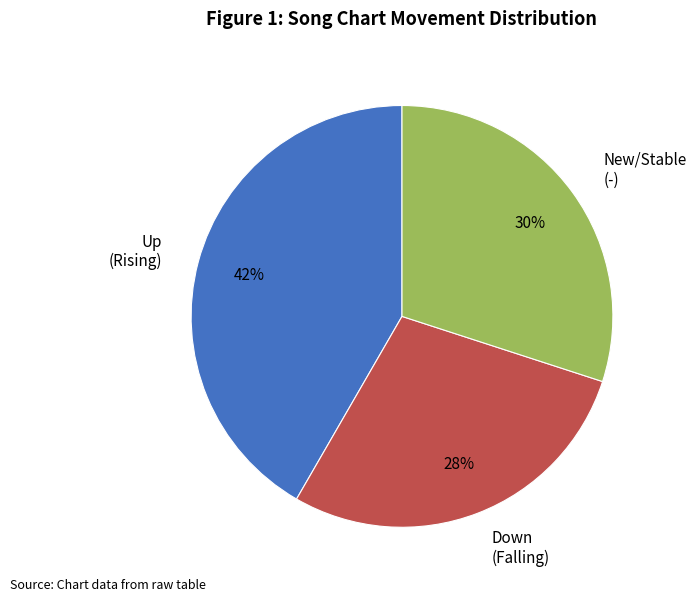

Which slice is the smallest?

Down (Falling)